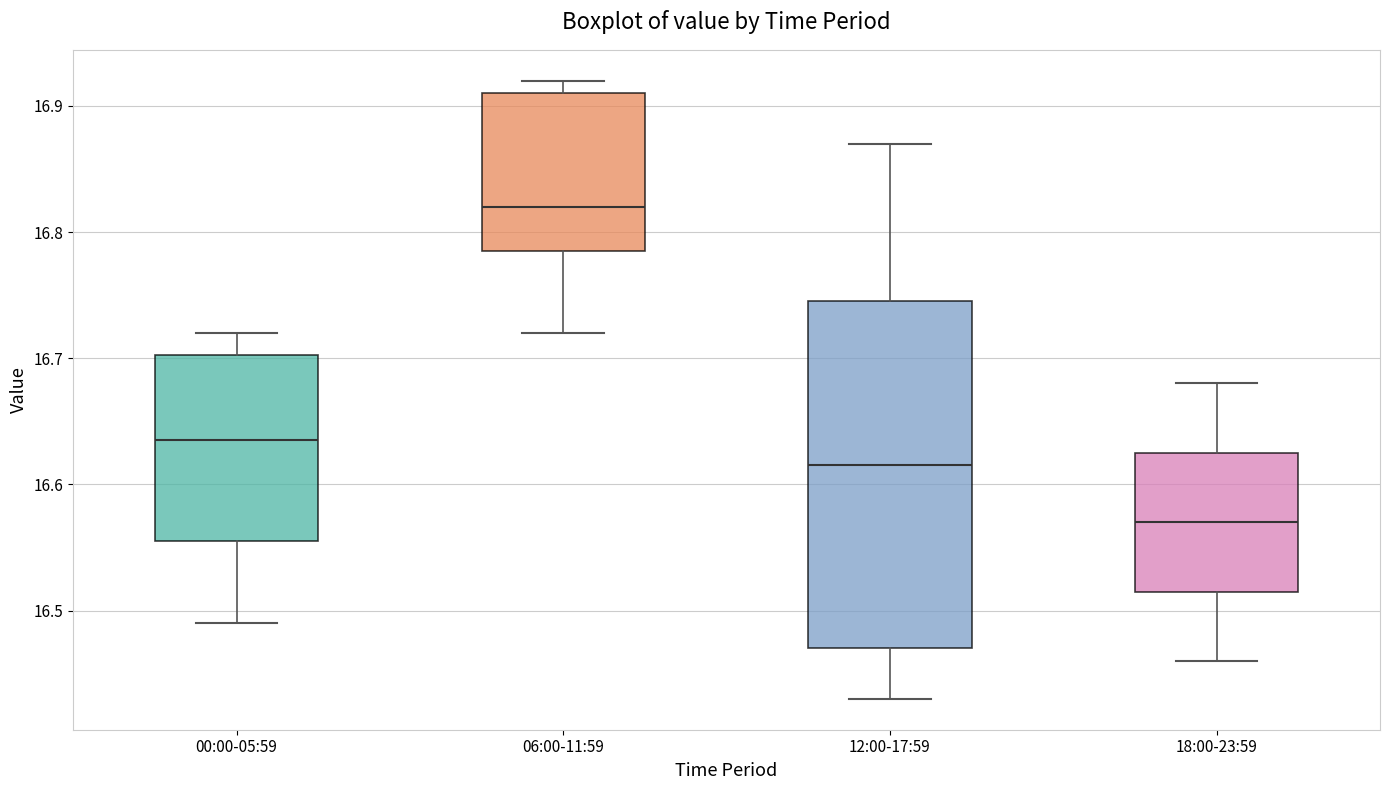

Reading left to right, read every box against the y-axis: the position of its median line, the range the box covers, and the ends of its whiskers. The values are not printed on the chart, so give them approximately, as read against the axis.

00:00-05:59: median 16.64, box 16.56 to 16.70, whiskers 16.49 to 16.72
06:00-11:59: median 16.82, box 16.79 to 16.91, whiskers 16.72 to 16.92
12:00-17:59: median 16.62, box 16.47 to 16.75, whiskers 16.43 to 16.87
18:00-23:59: median 16.57, box 16.52 to 16.63, whiskers 16.46 to 16.68